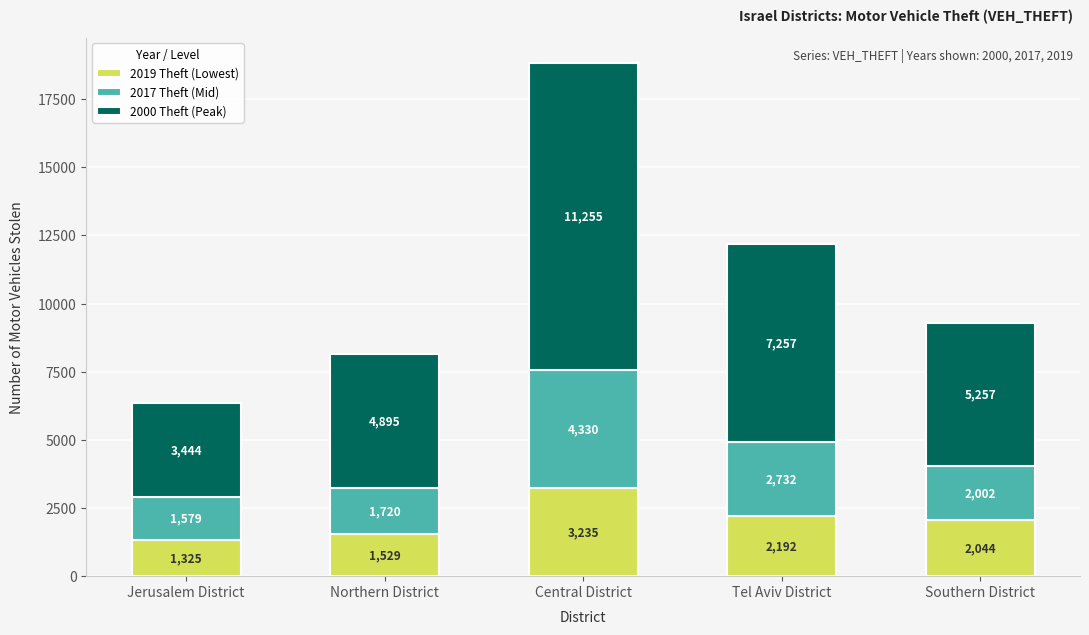

Reading left to right, transcribe the values for 2019 Theft (Lowest).

1325	1529	3235	2192	2044